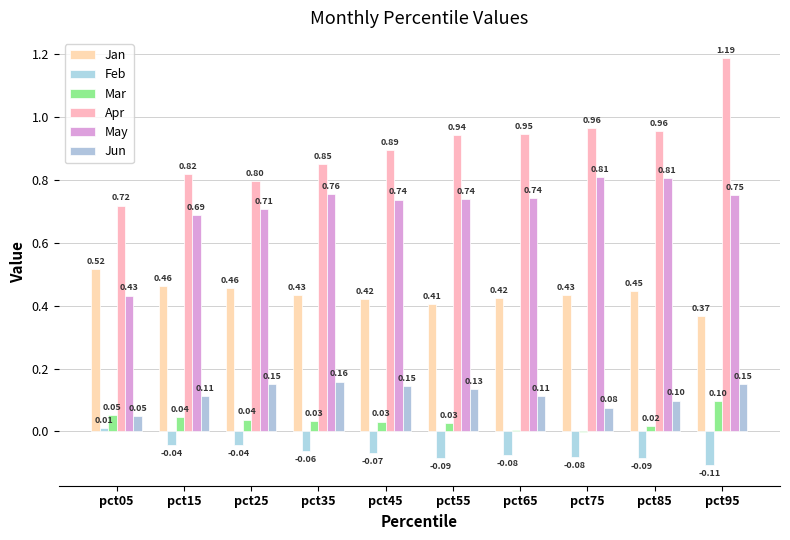

Is it true that Mar equals 0.0 at pct25?

True